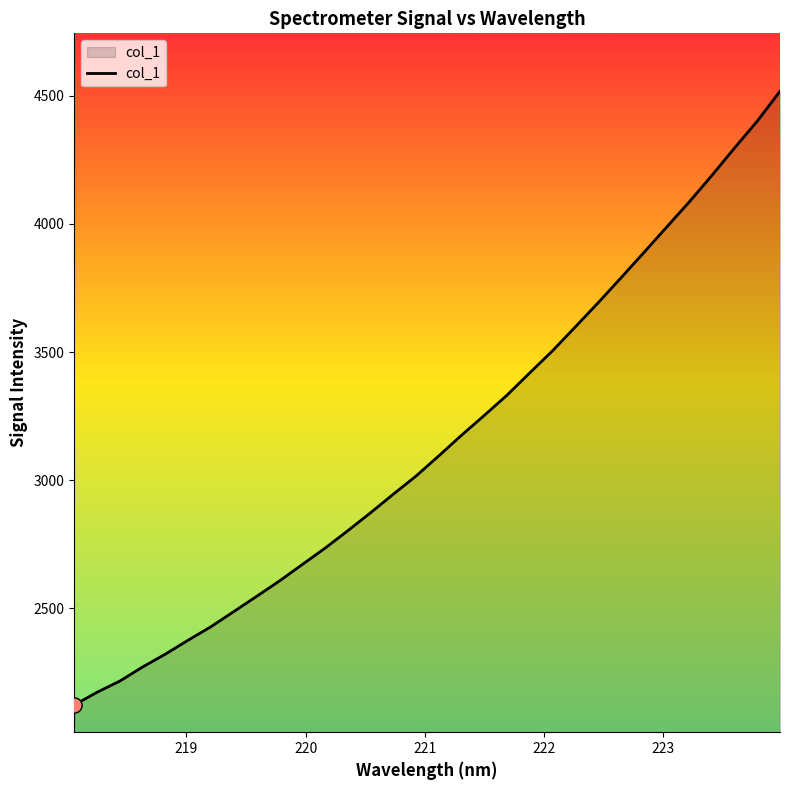

What is the minimum value shown in the chart?

2123.5